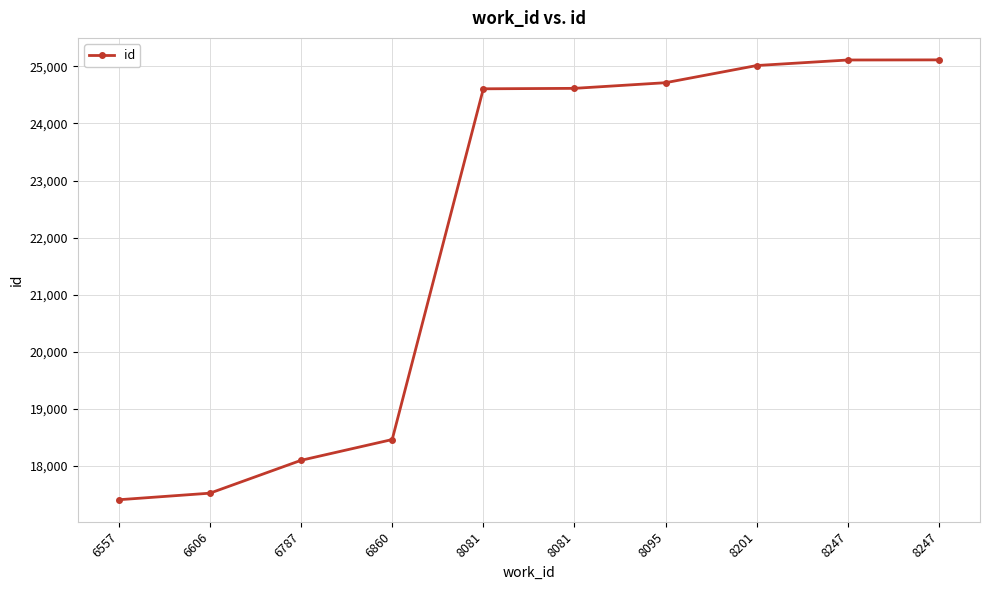

What is the change in value from 6557 to 8081?

+7211